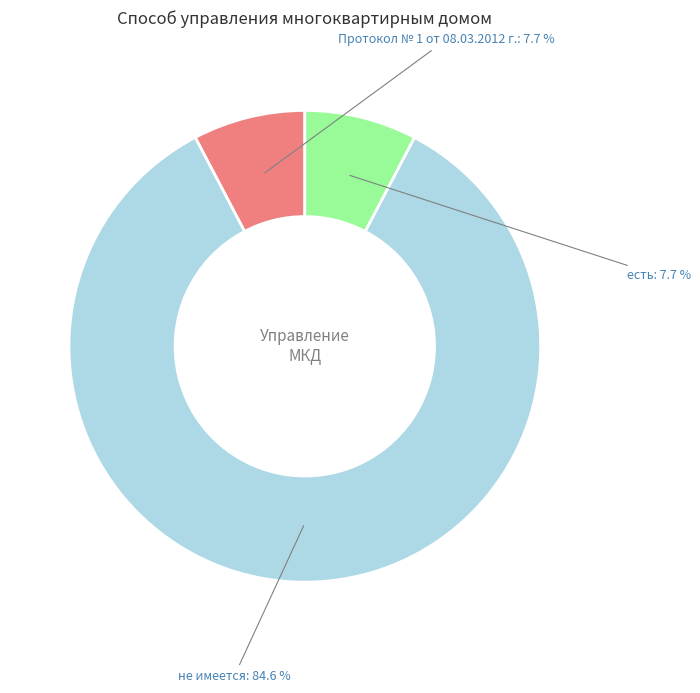

Does any single category account for the majority?

Yes